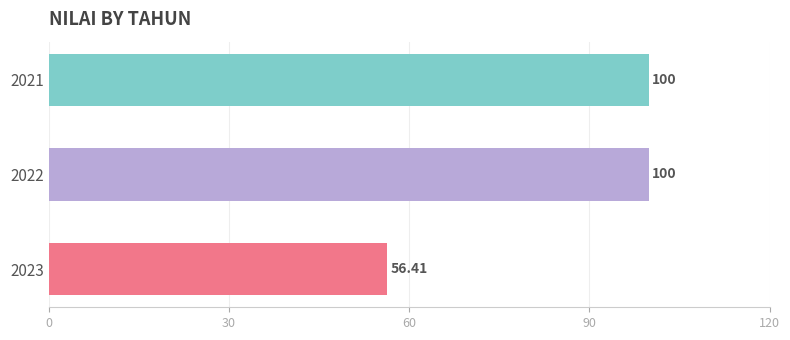

What is the sum of the values at 2022 and 2021?

200.0